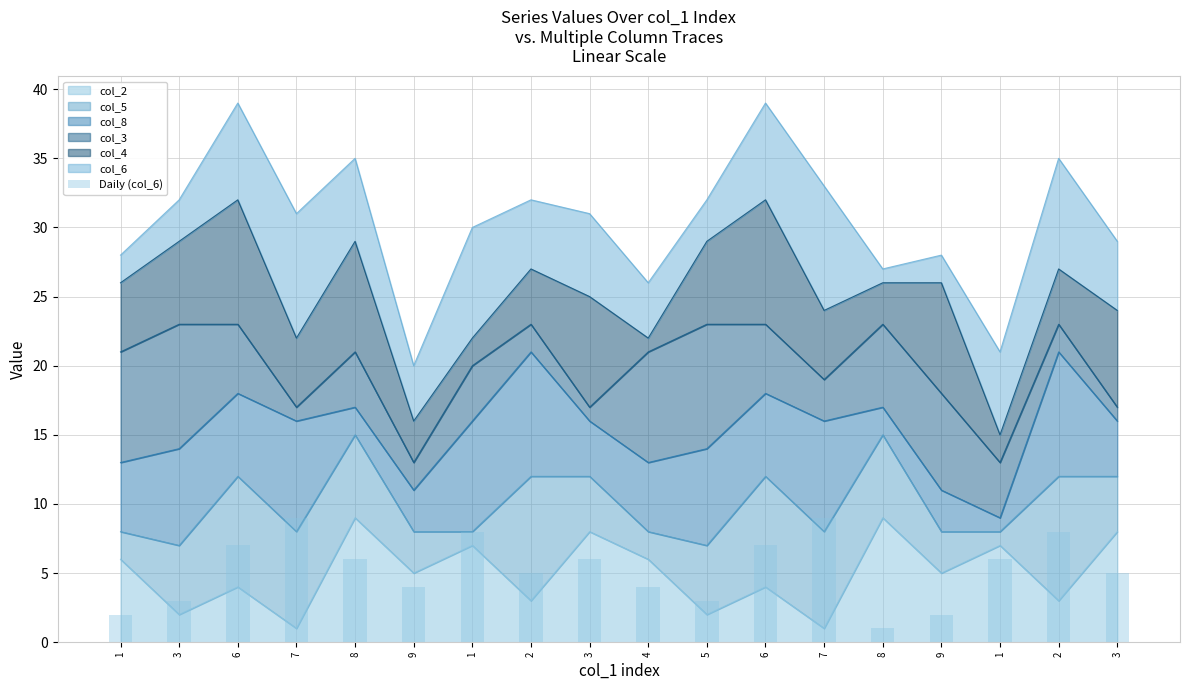

Rank the categories by value from highest to lowest.

7, 7, 1, 2, 6, 6, 8, 3, 1, 2, 3, 9, 4, 3, 5, 1, 9, 8